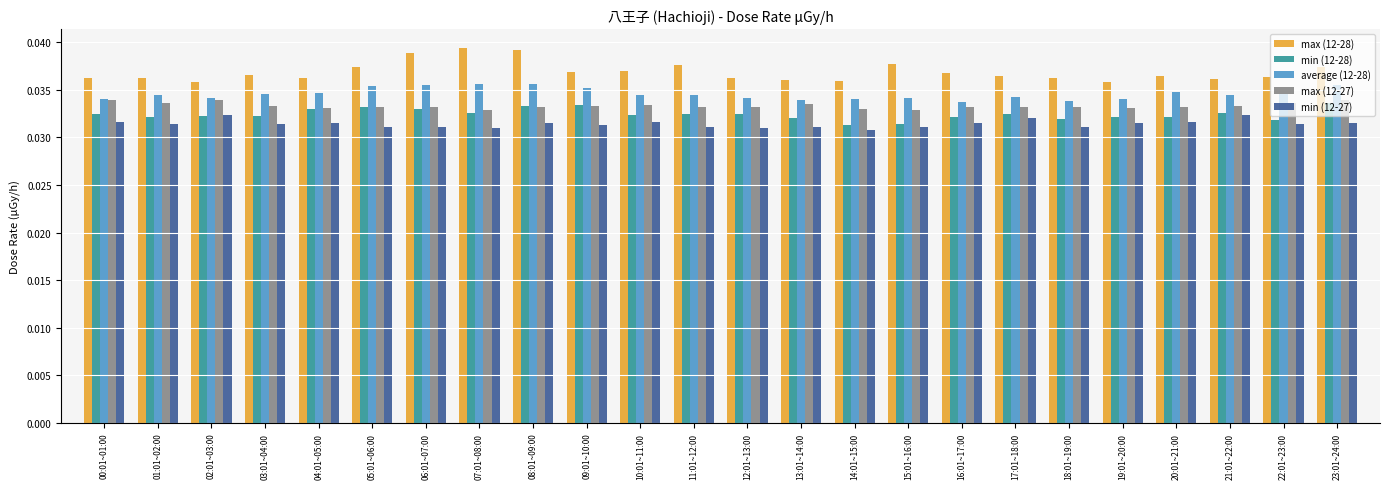

True or false: min (12-27) has a value of 0.1 at 23:01~24:00.

False